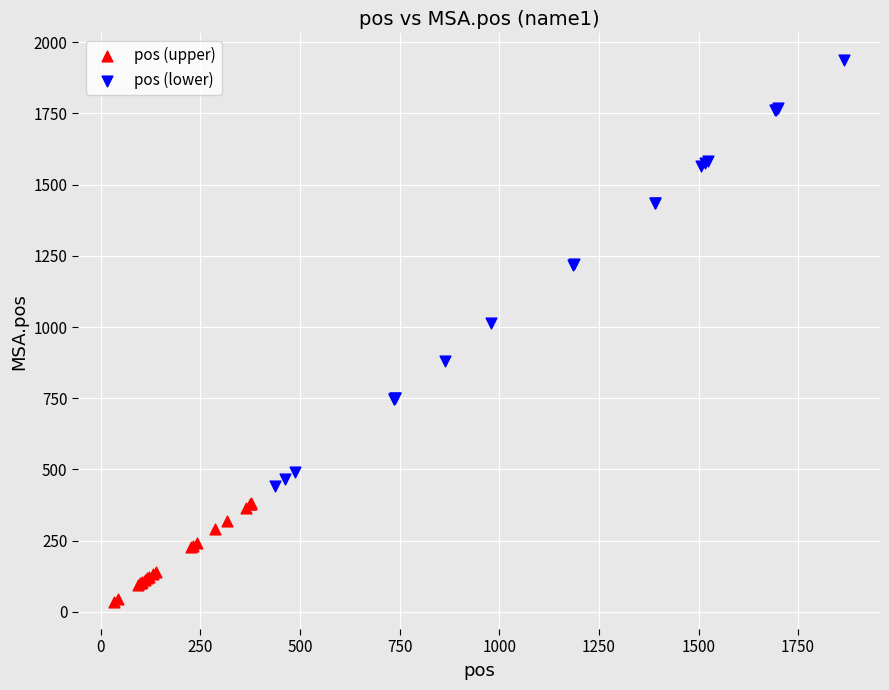

Which series contains the lowest Y value?

pos (upper)